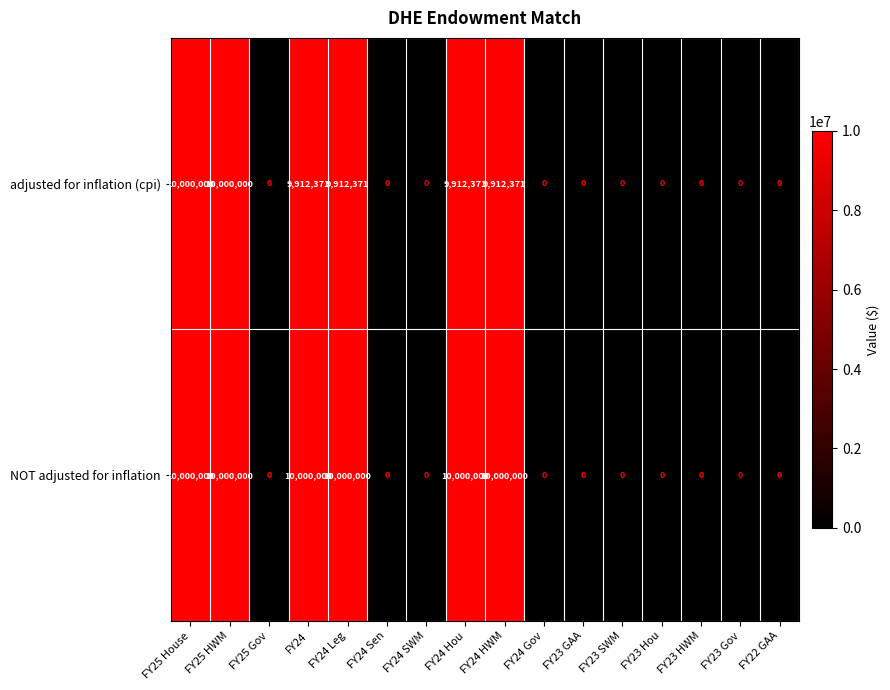

Which series changed the most between FY24 Leg and FY23 HWM?

NOT adjusted for inflation